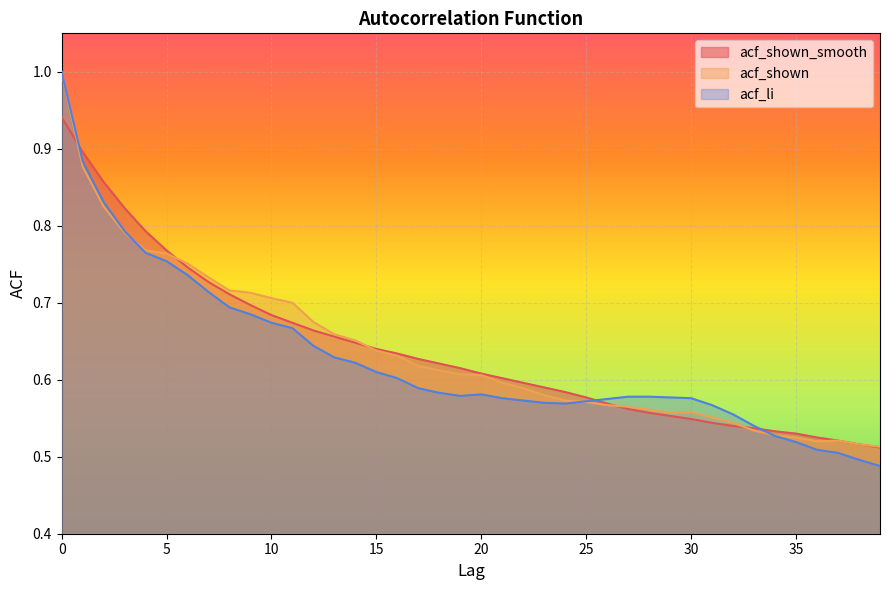

How many intersections are there between acf_li and acf_shown_smooth?

3